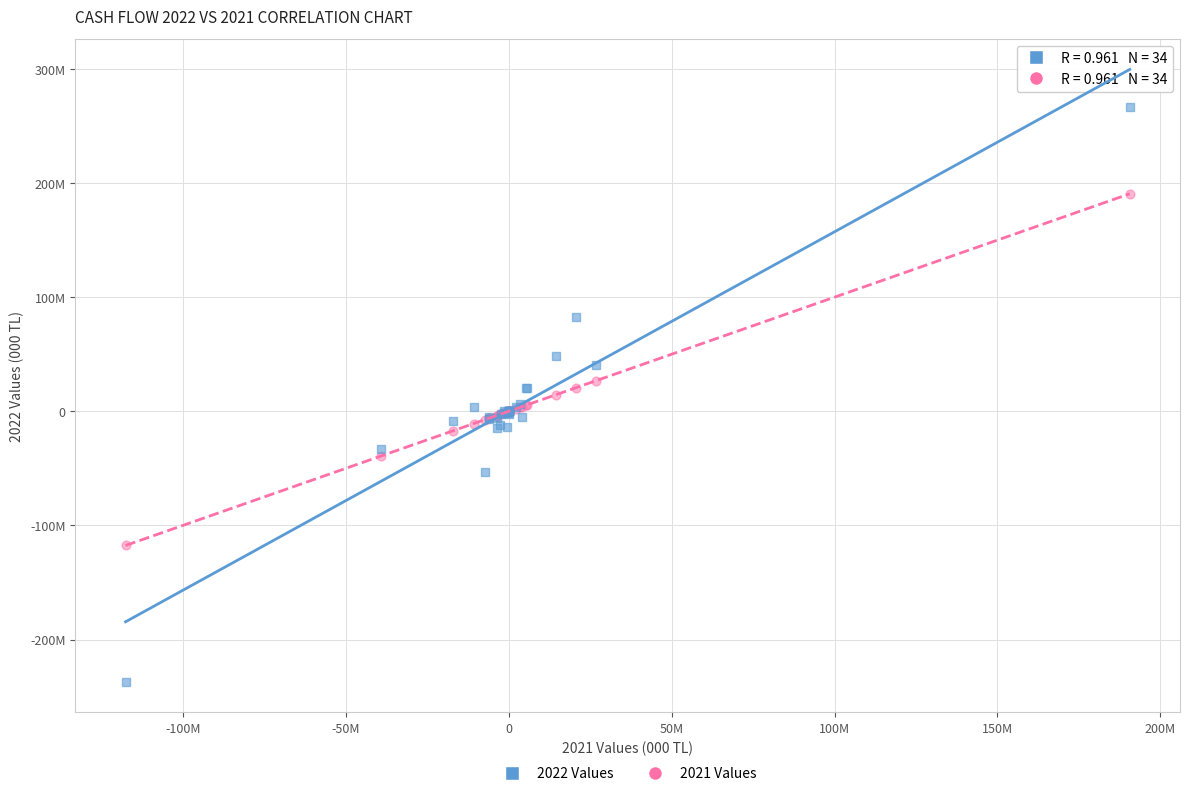

Which series has the largest Y range (max minus min)?

2022 Values